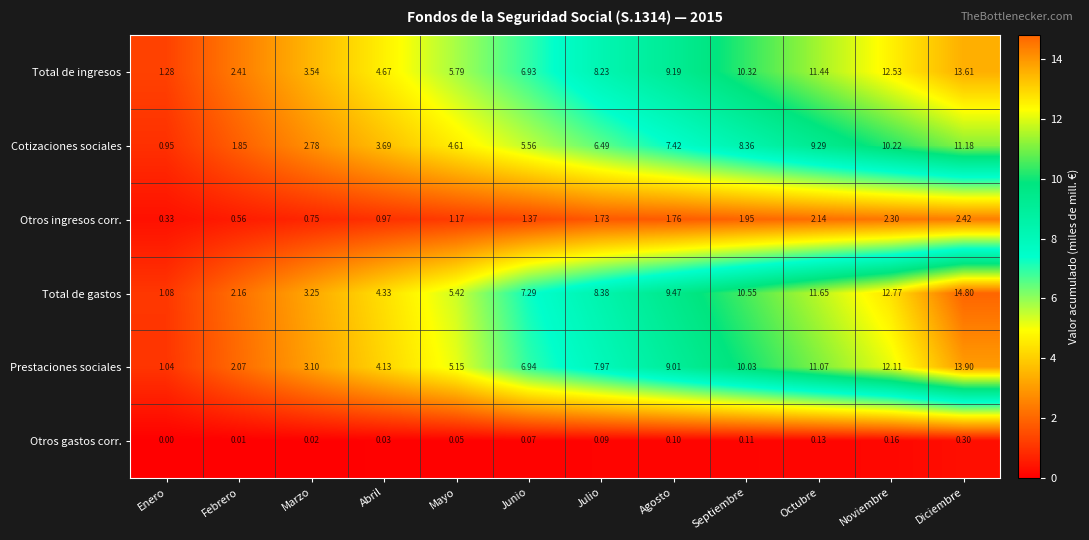

Which series has the largest total across all categories?

Total de gastos